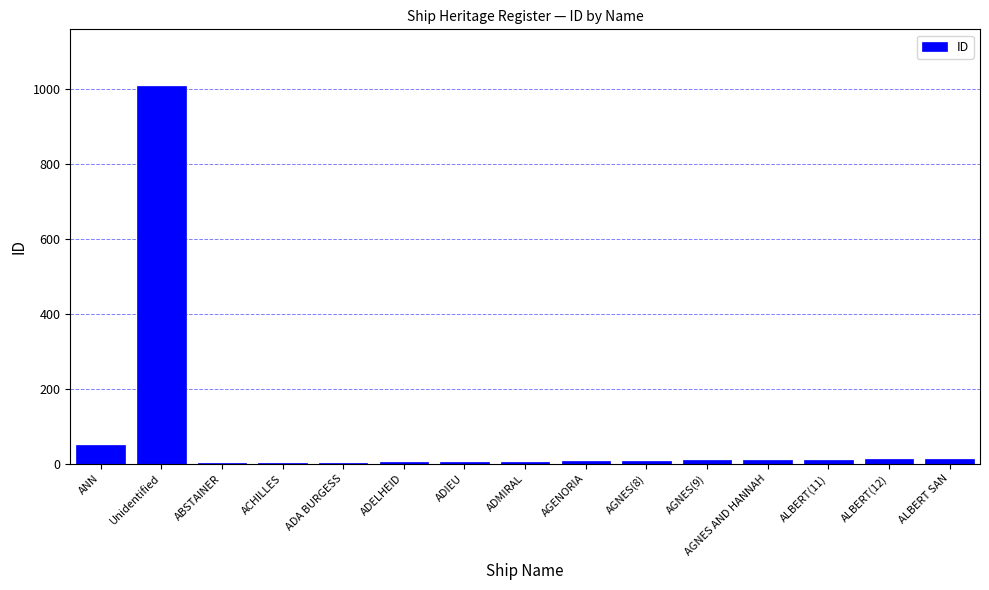

At which category does the chart reach its peak across all series?

Unidentified